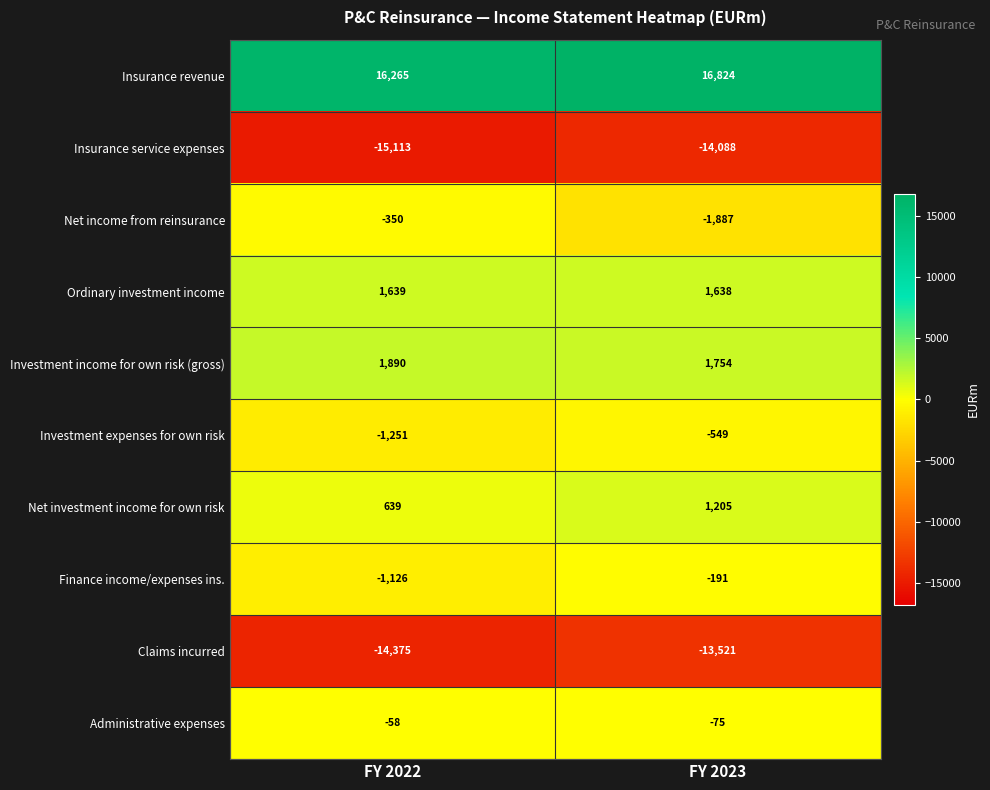

What value does the Net income from reinsurance series have at FY 2022?

-350